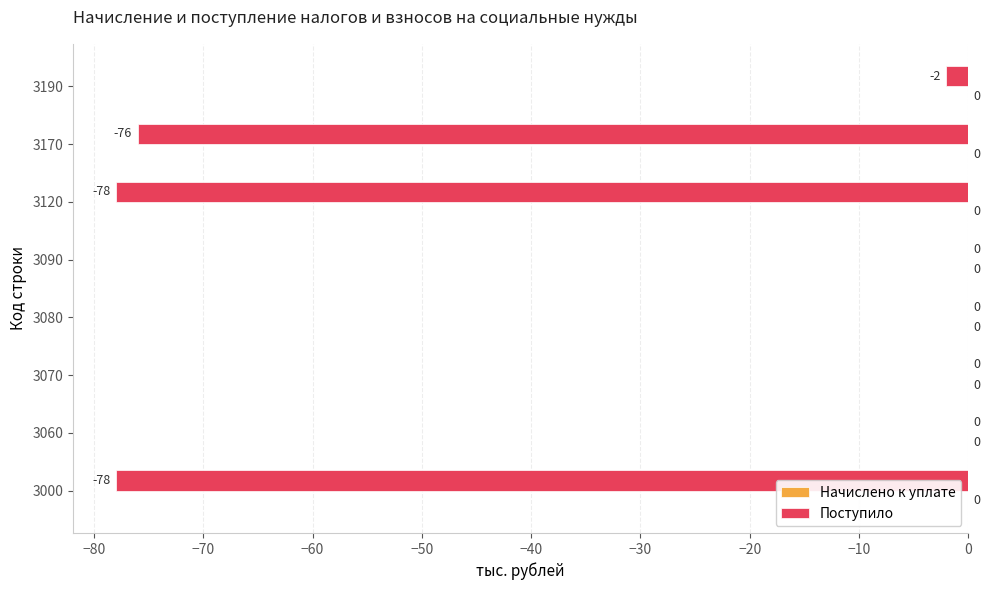

Count the number of categories in the chart.

8